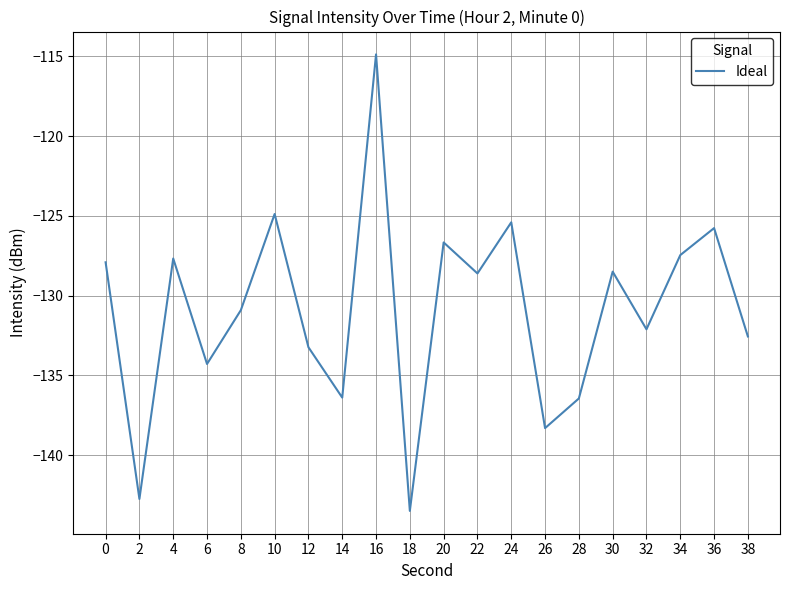

What is the change in value from 24 to 38?

-7.2